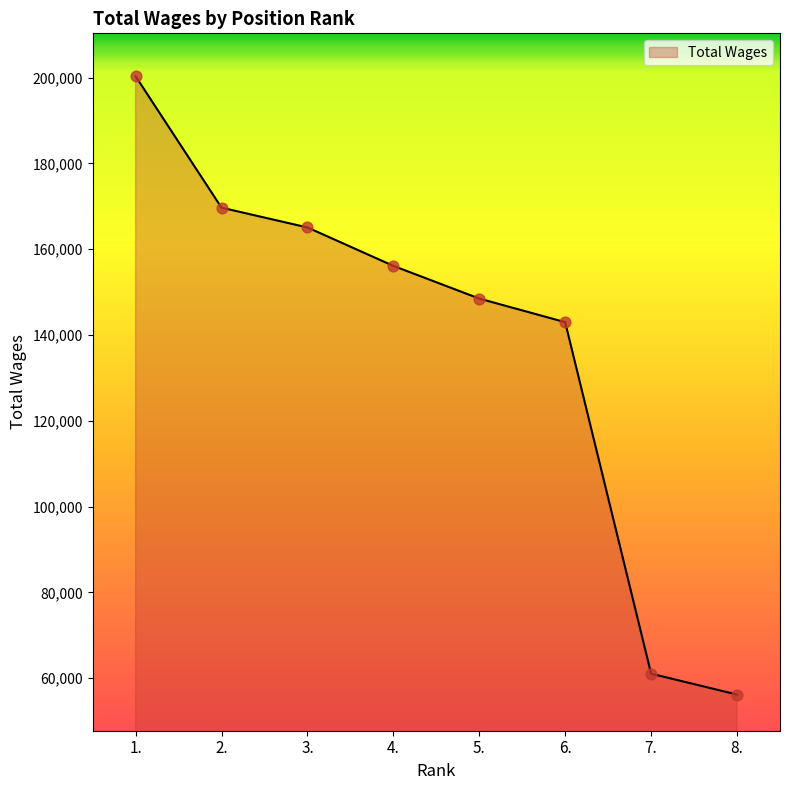

Approximately how many times larger is the value at 2. compared to 6.?

1.2